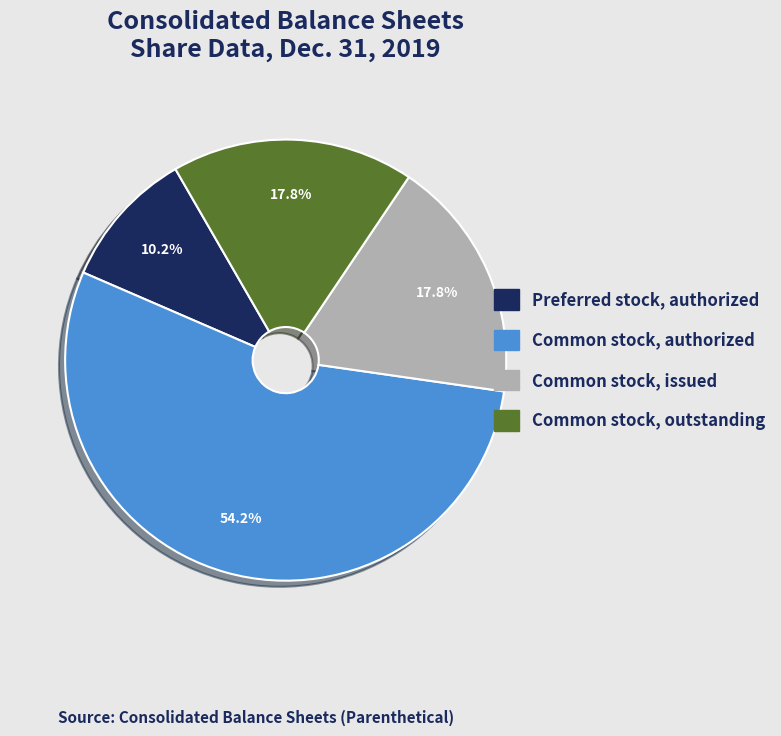

How many slices are in this pie chart?

4